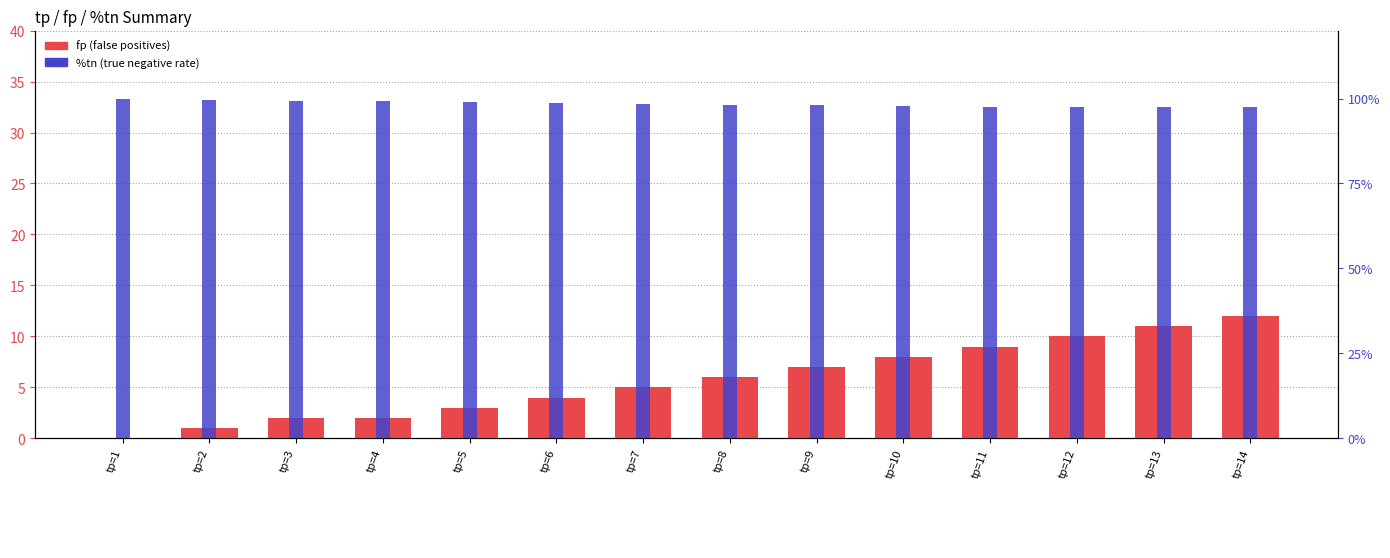

What is the value of the %tn (true negative rate) bar at the 8th from the left?

1.0